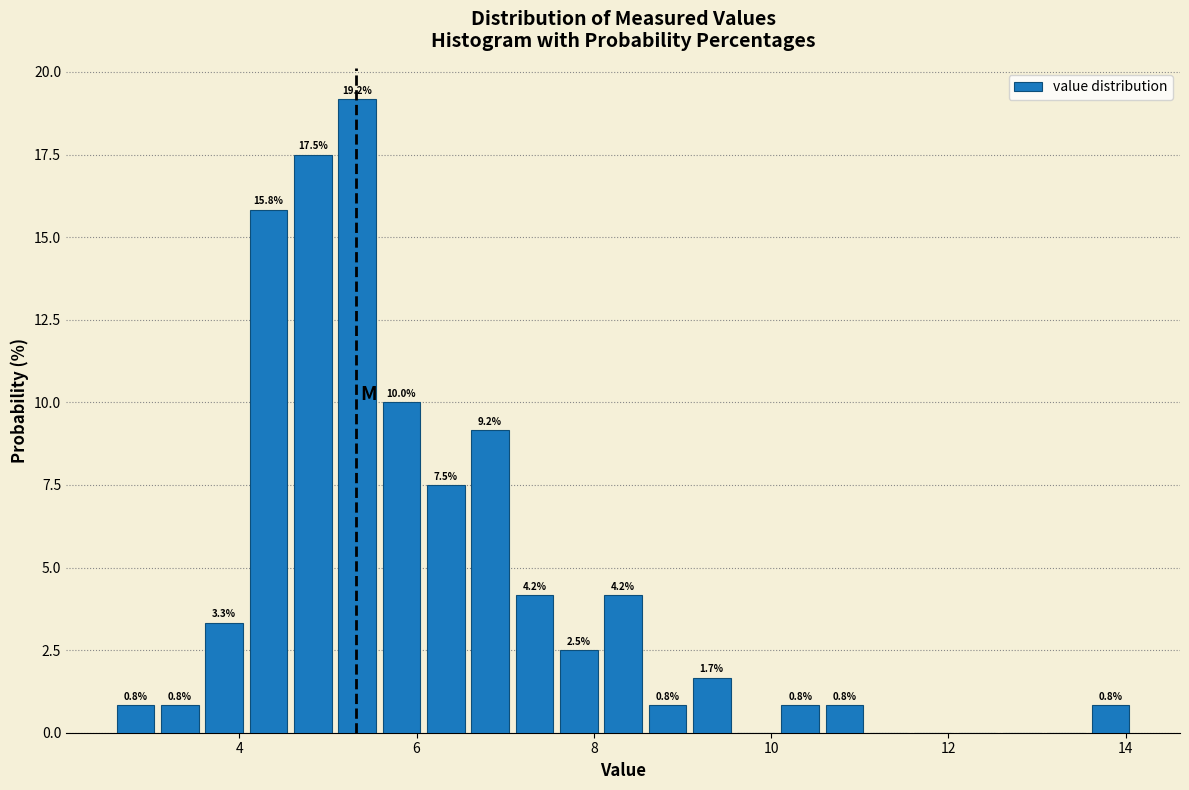

Around what value on the x-axis is the tallest bar? Give the approximate position of its centre, as read against the axis.

5.4